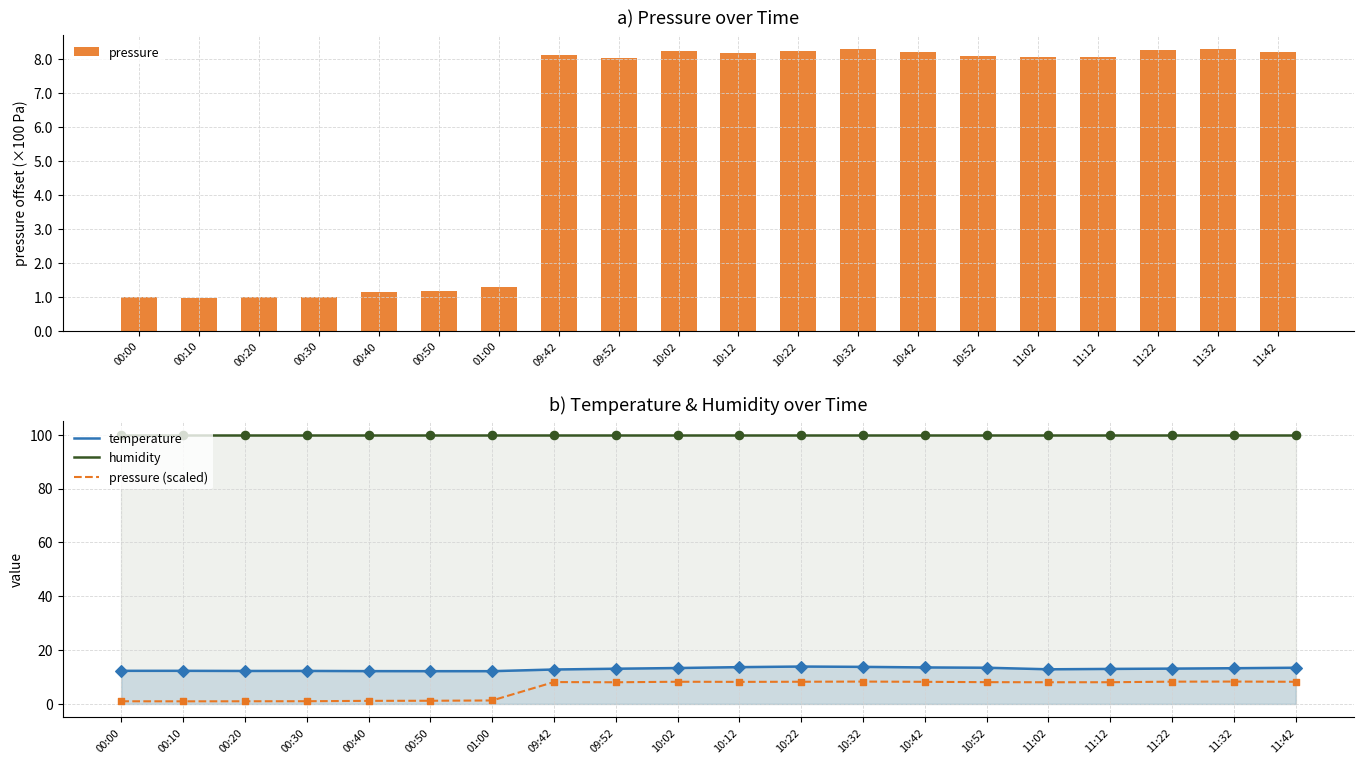

At which category is the sum across all series the highest?

10:32